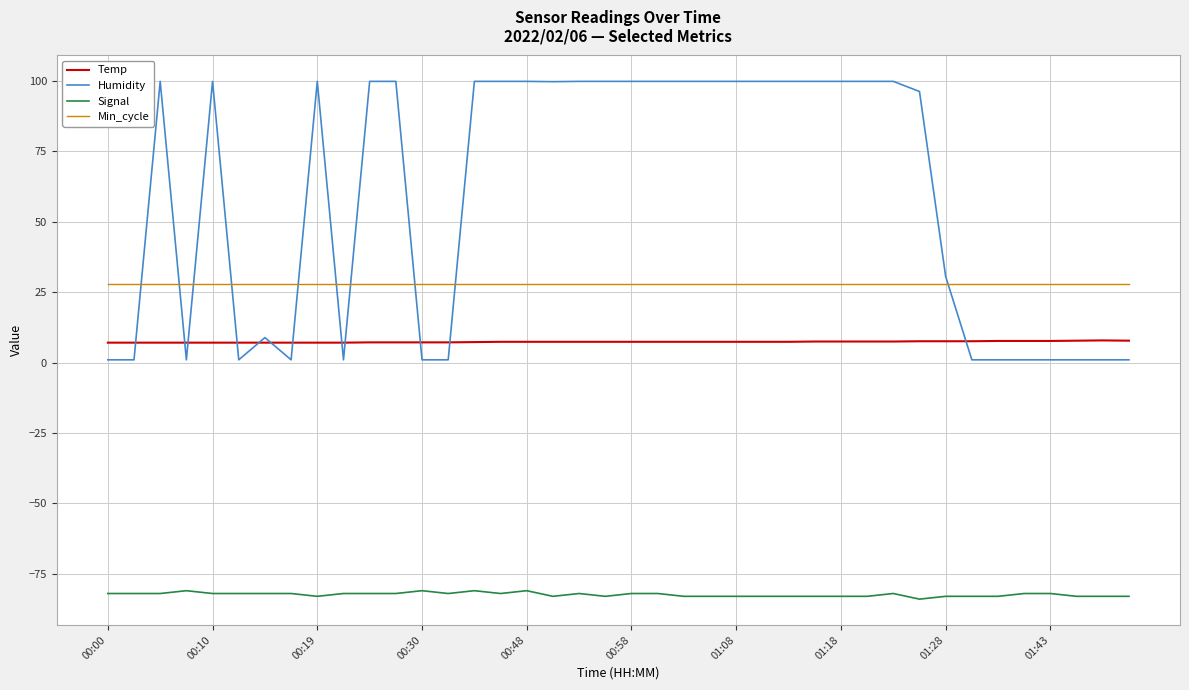

Which series has the largest range (max minus min)?

Humidity